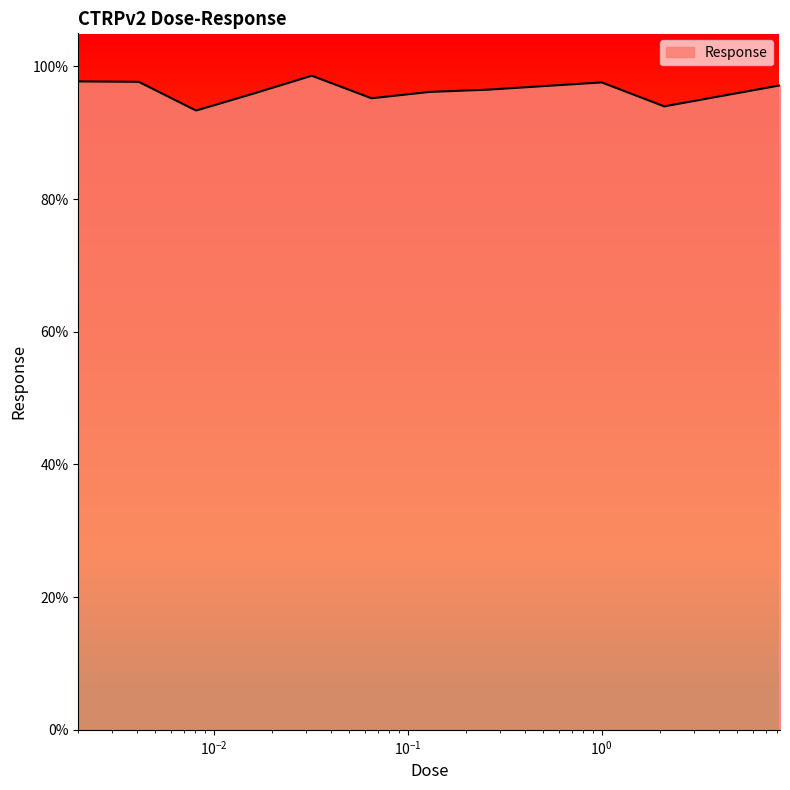

How many lines are shown in the chart?

1